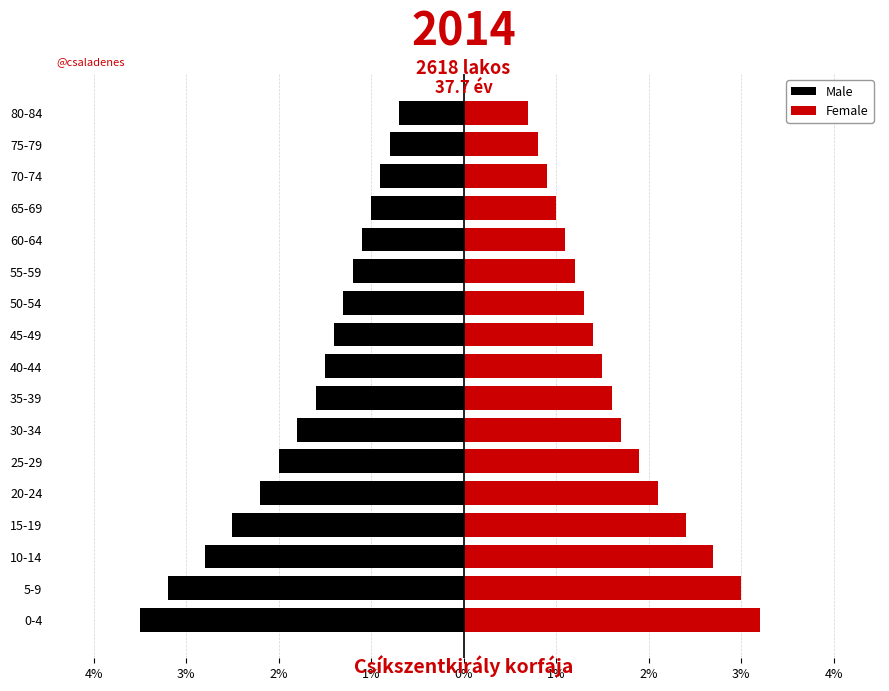

What is the maximum value for Female?

3.2